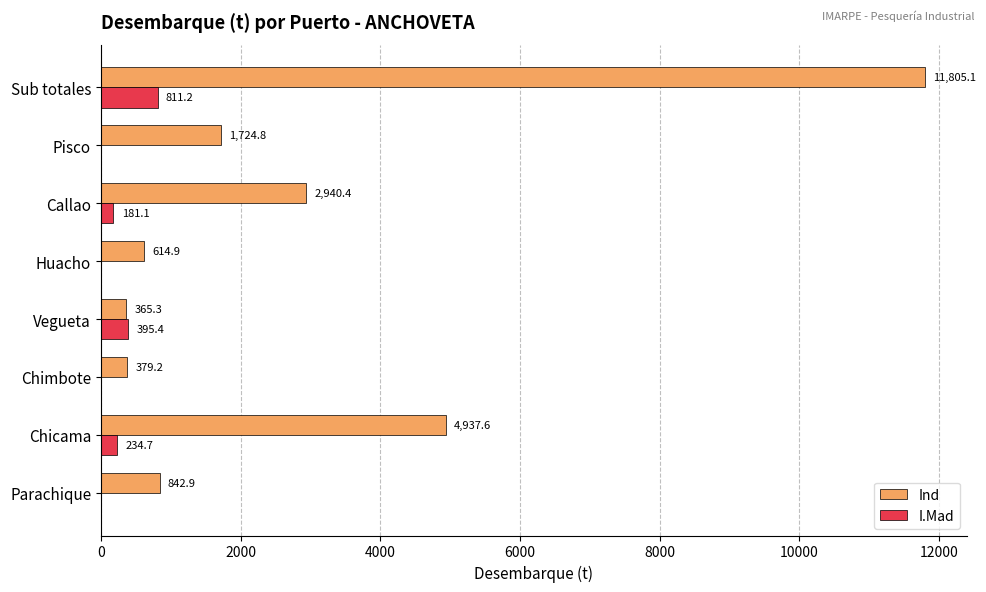

What is the total value across all series at Pisco?

1724.8